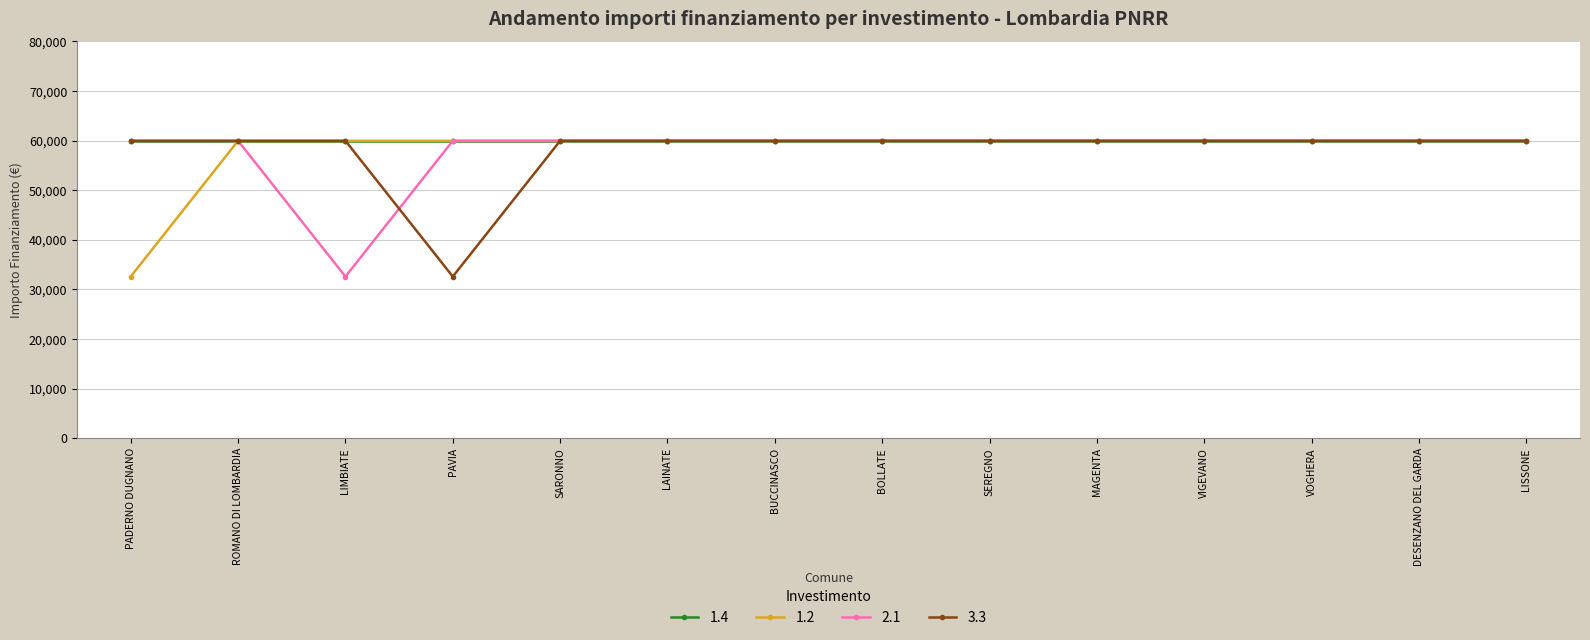

What is the label of the 9th point from the left?

SEREGNO